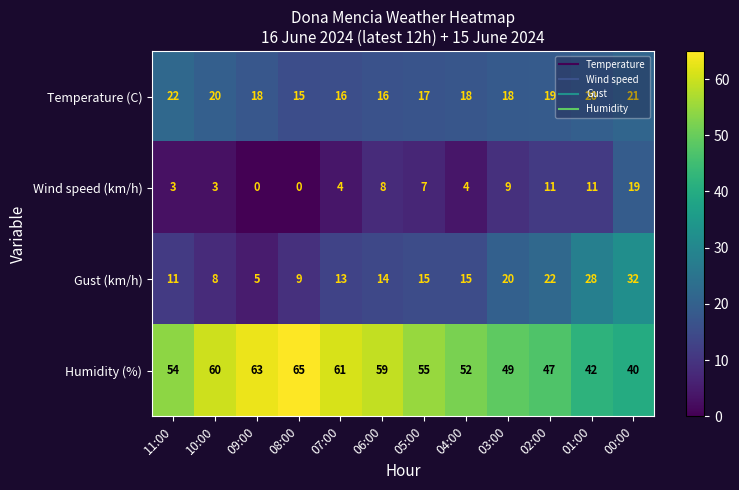

At which category is the sum across all series the highest?

00:00